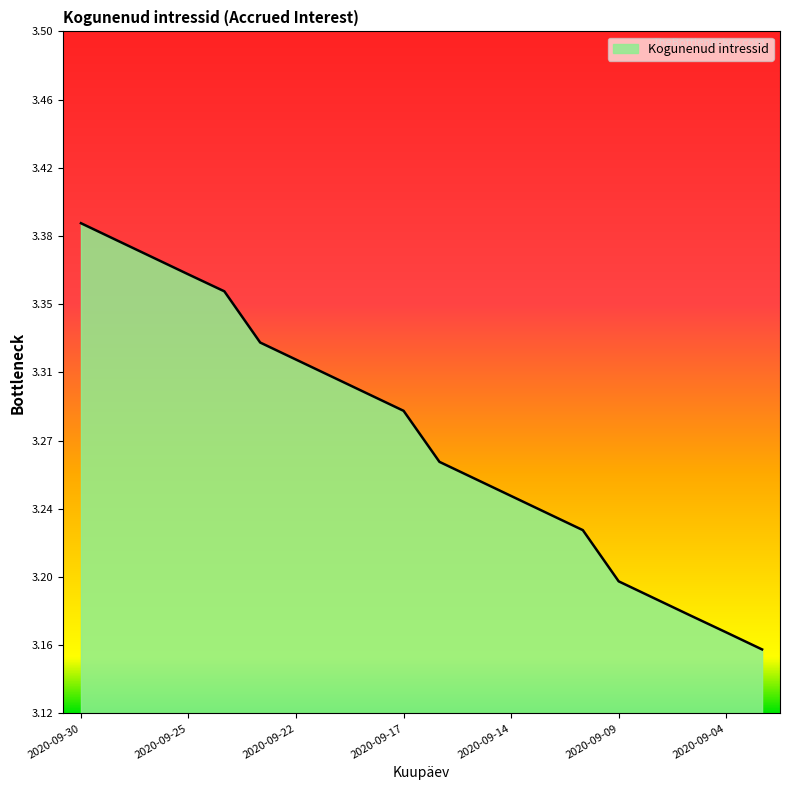

What is the difference between the maximum and minimum values?

0.2